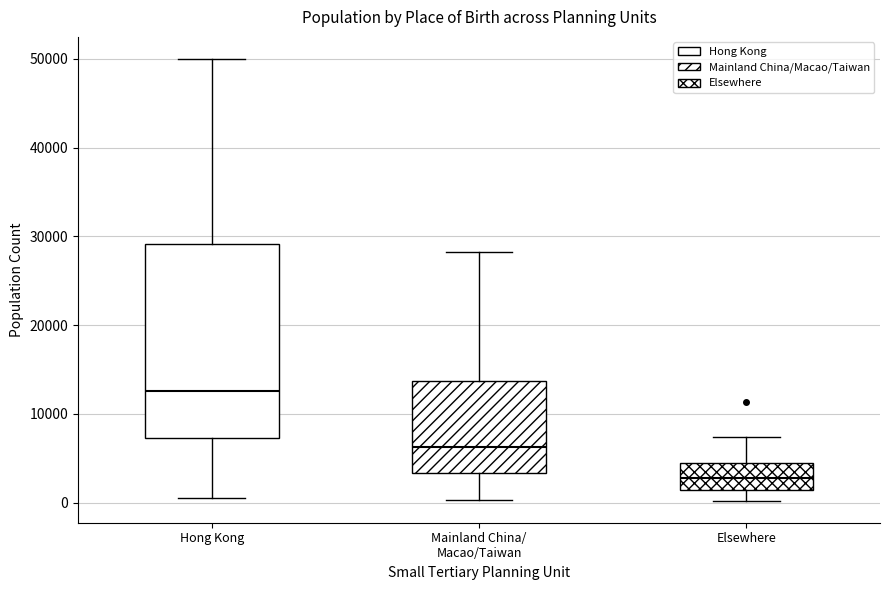

Reading left to right, transcribe this box plot: for each box, give where its median line is, the range the box spans, and where its two whiskers end, as read against the y-axis. The values are not printed on the chart, so give them approximately, as read against the axis.

Hong Kong: median 13000, box 7000 to 29000, whiskers 1000 to 50000
Mainland China/ Macao/Taiwan: median 6000, box 3000 to 14000, whiskers 0 to 28000
Elsewhere: median 3000, box 1000 to 4000, whiskers 0 to 7000